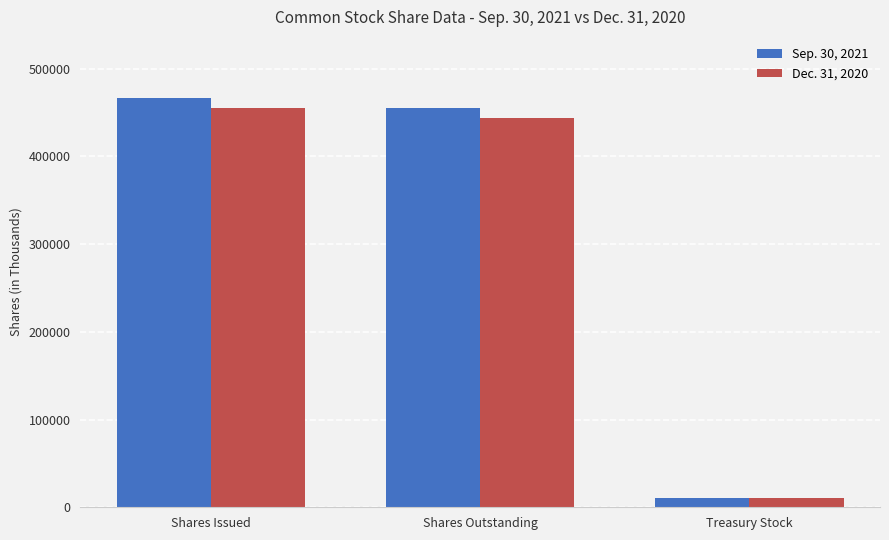

What is the sum of the Dec. 31, 2020 values at Shares Outstanding and Treasury Stock?

455245